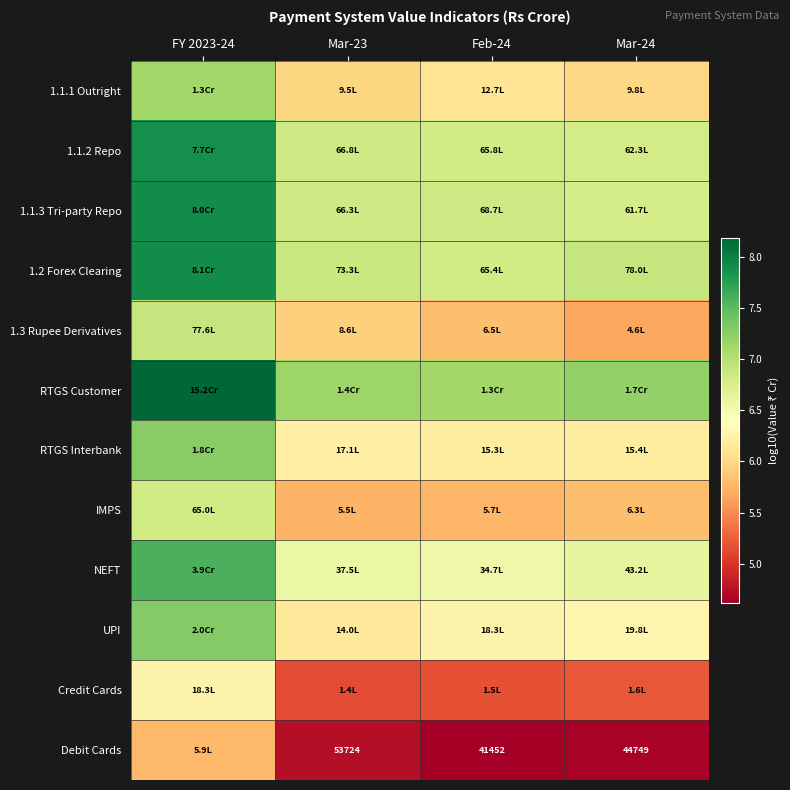

What is the sum of all 1.1.3 Tri-party Repo values?

28.4